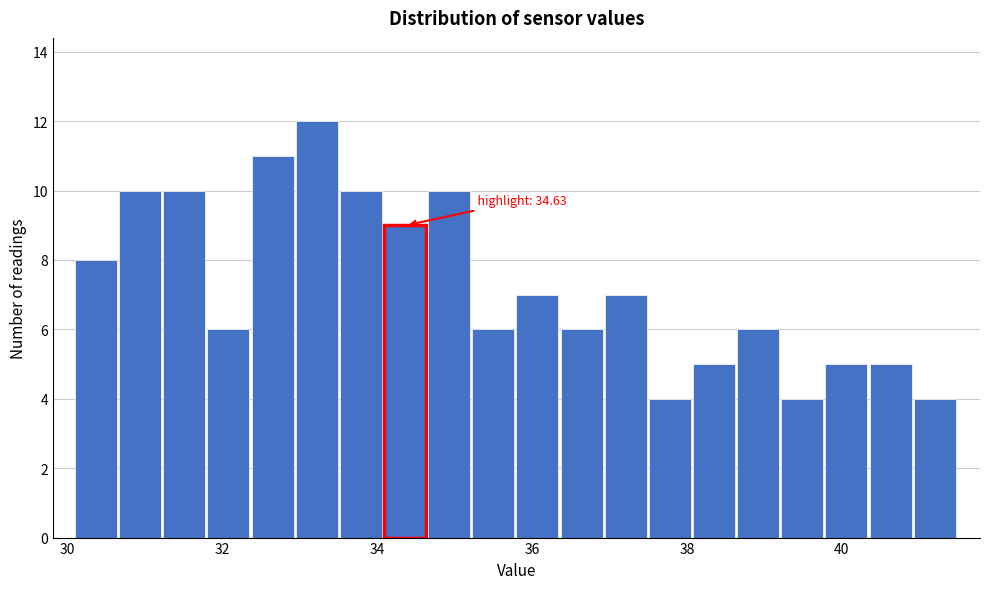

Read against the x-axis, roughly where is the centre of the tallest bar?

33.2